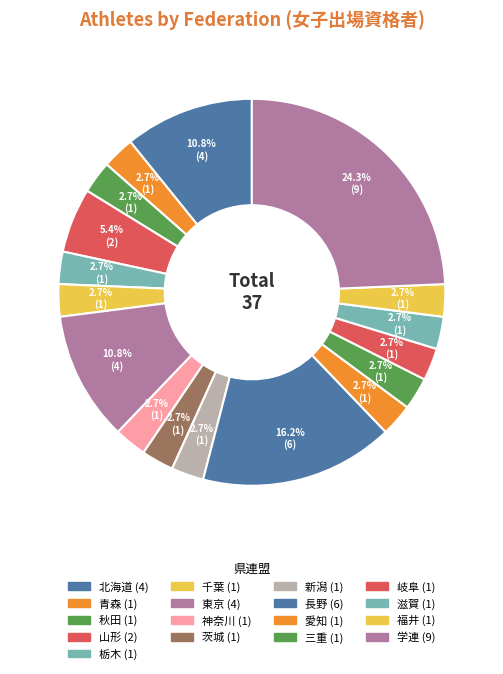

How many segments does this pie chart have?

17